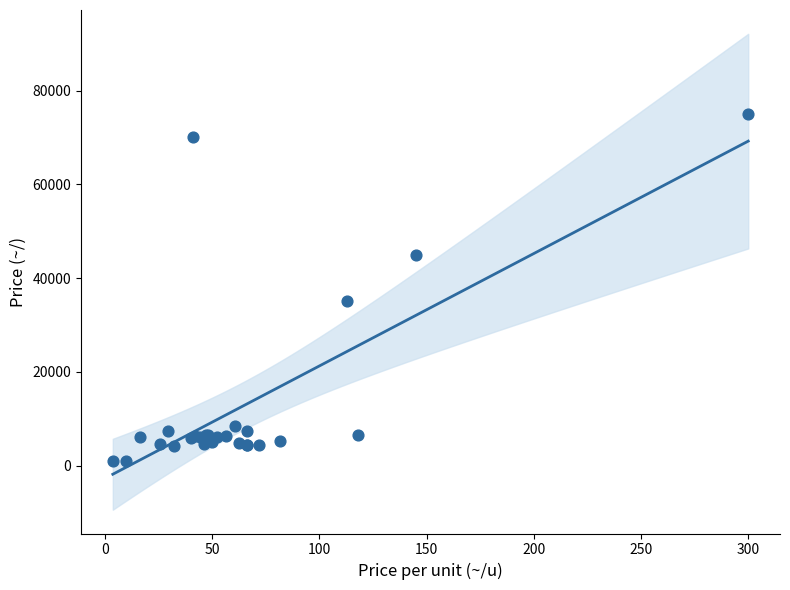

What Y value in the scatter plot is closest to 37975?

35000